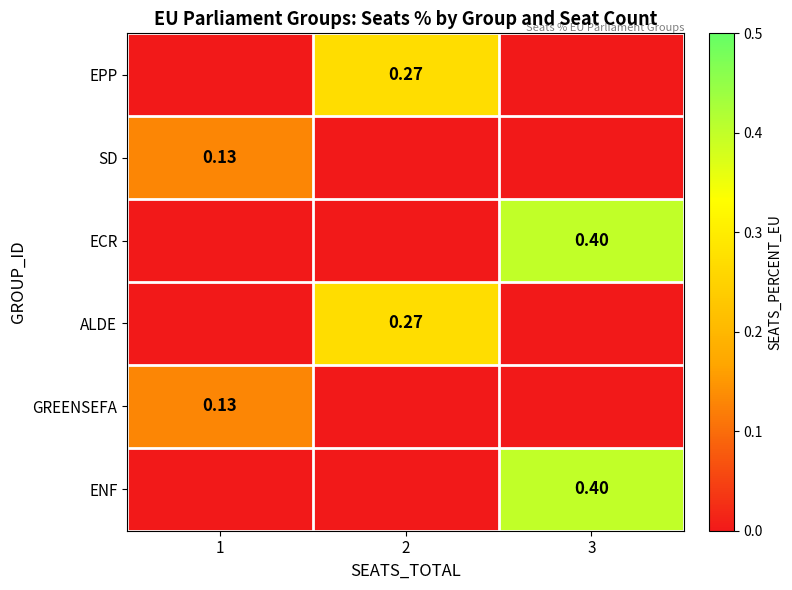

Is the value of ALDE at 2 greater than the value of SD at 1?

Yes